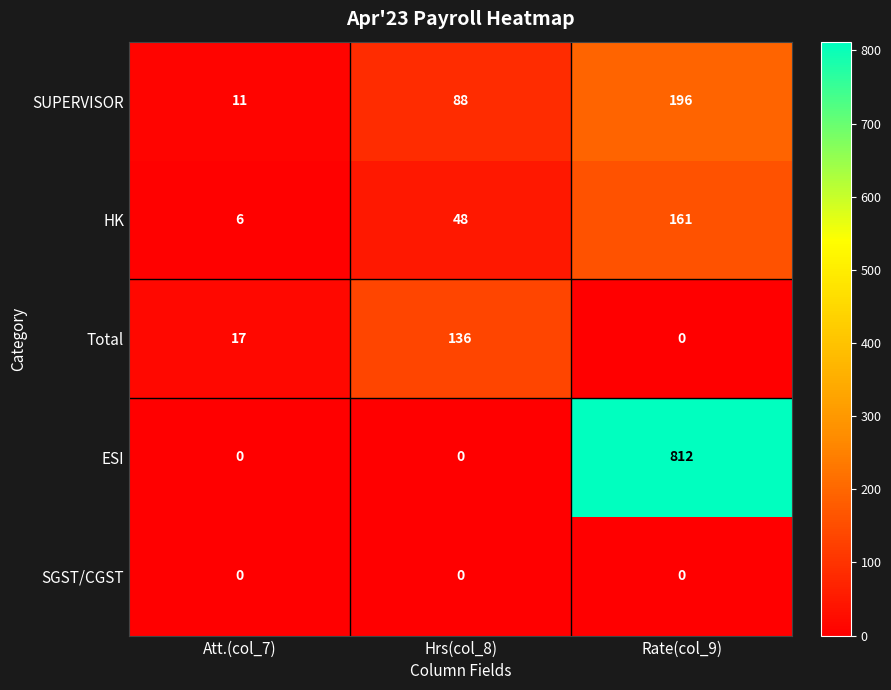

At which category is the sum across all series the highest?

Rate(col_9)